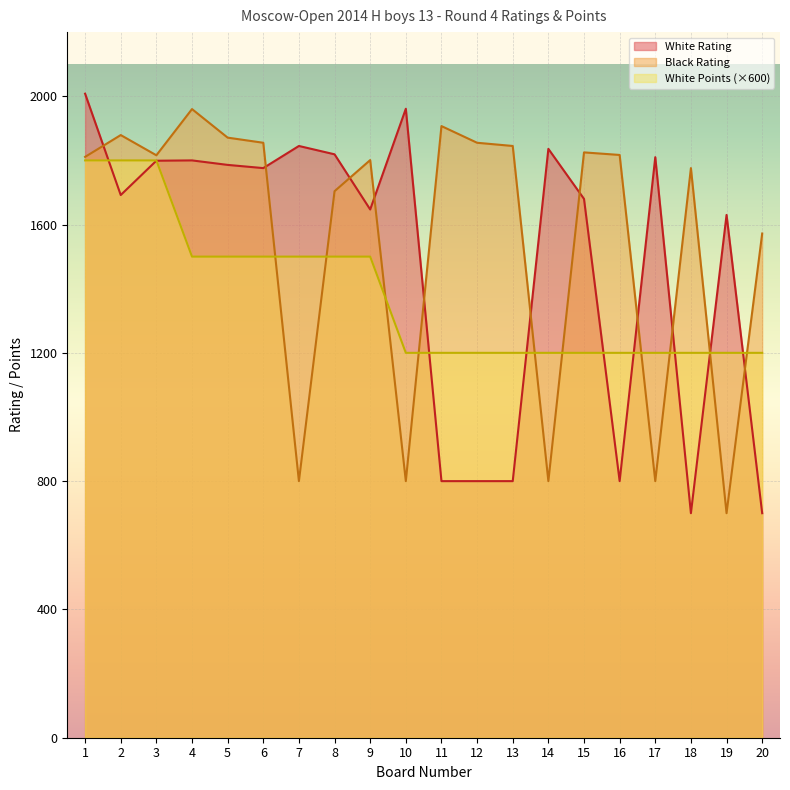

Count the White Points values in the range 1200 to 1500.

17